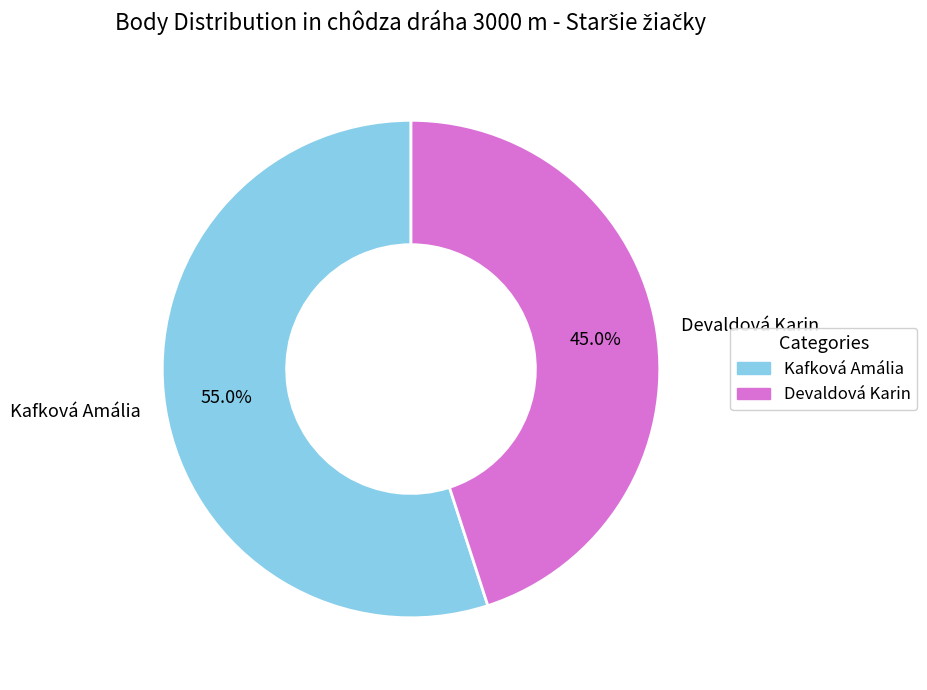

Is there any slice that represents more than half of the pie?

Yes